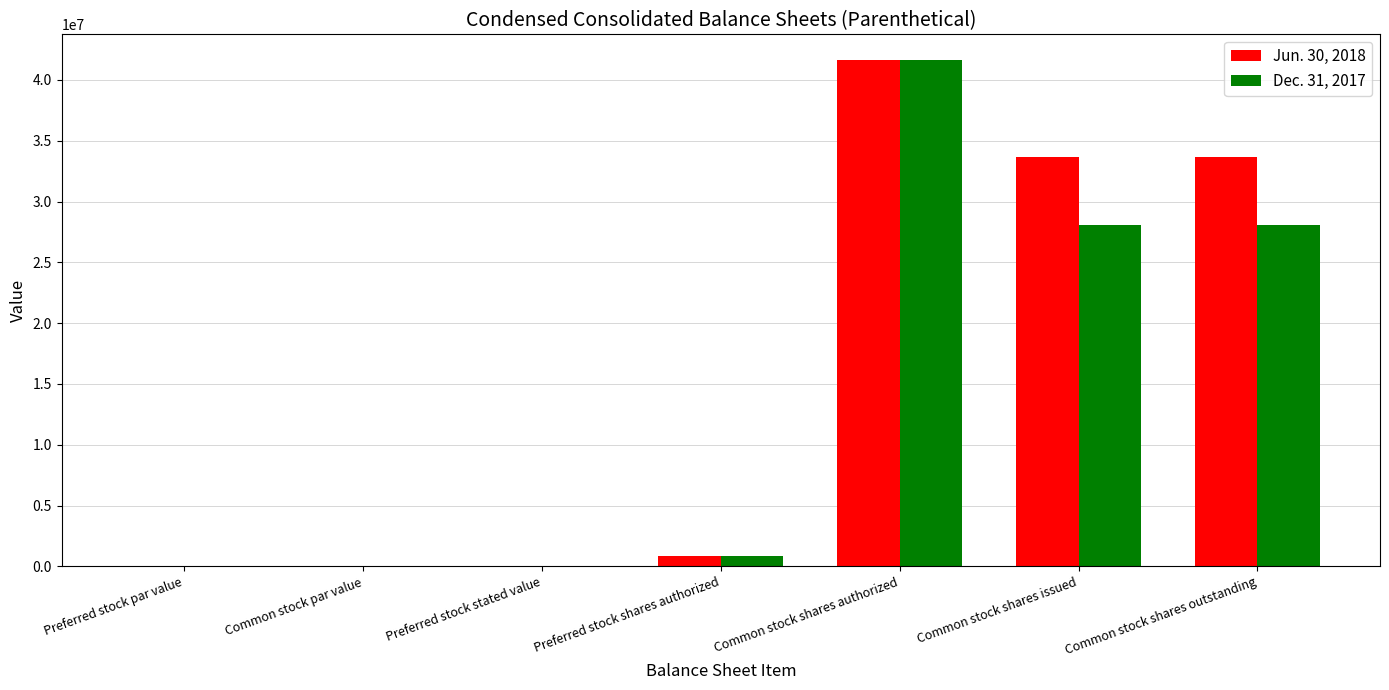

What is the sum of all Jun. 30, 2018 values?

109776003.0